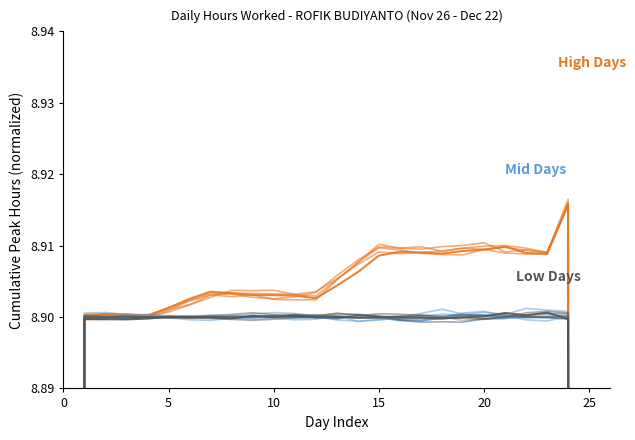

True or false: Mid Days has a value of 13.0 at 15.

False